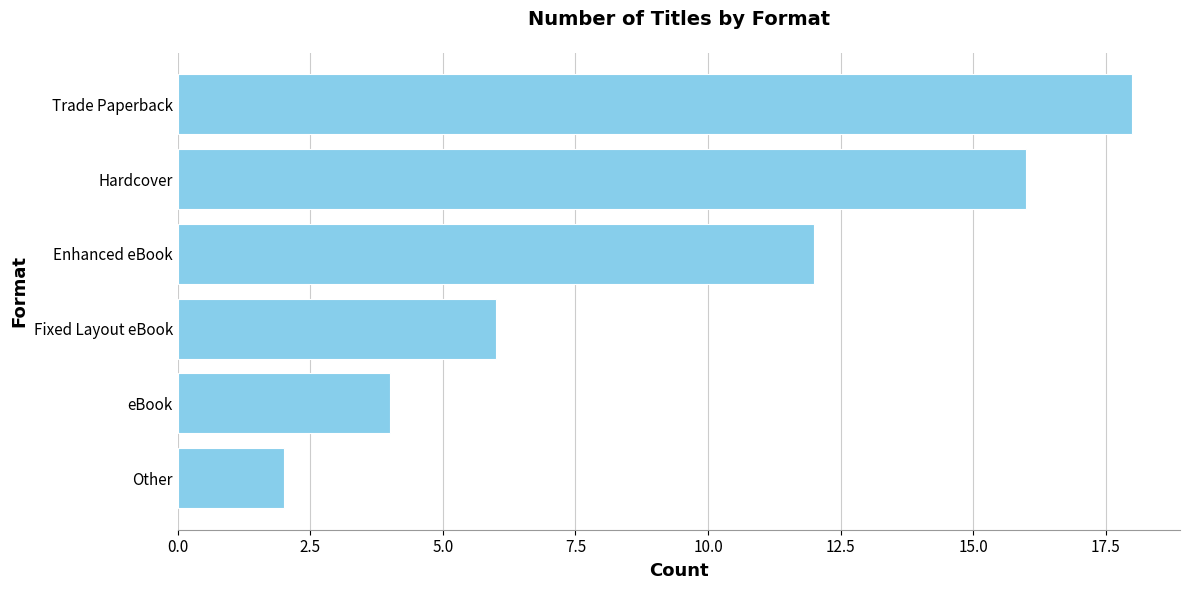

At which category does the chart reach its peak across all series?

Trade Paperback